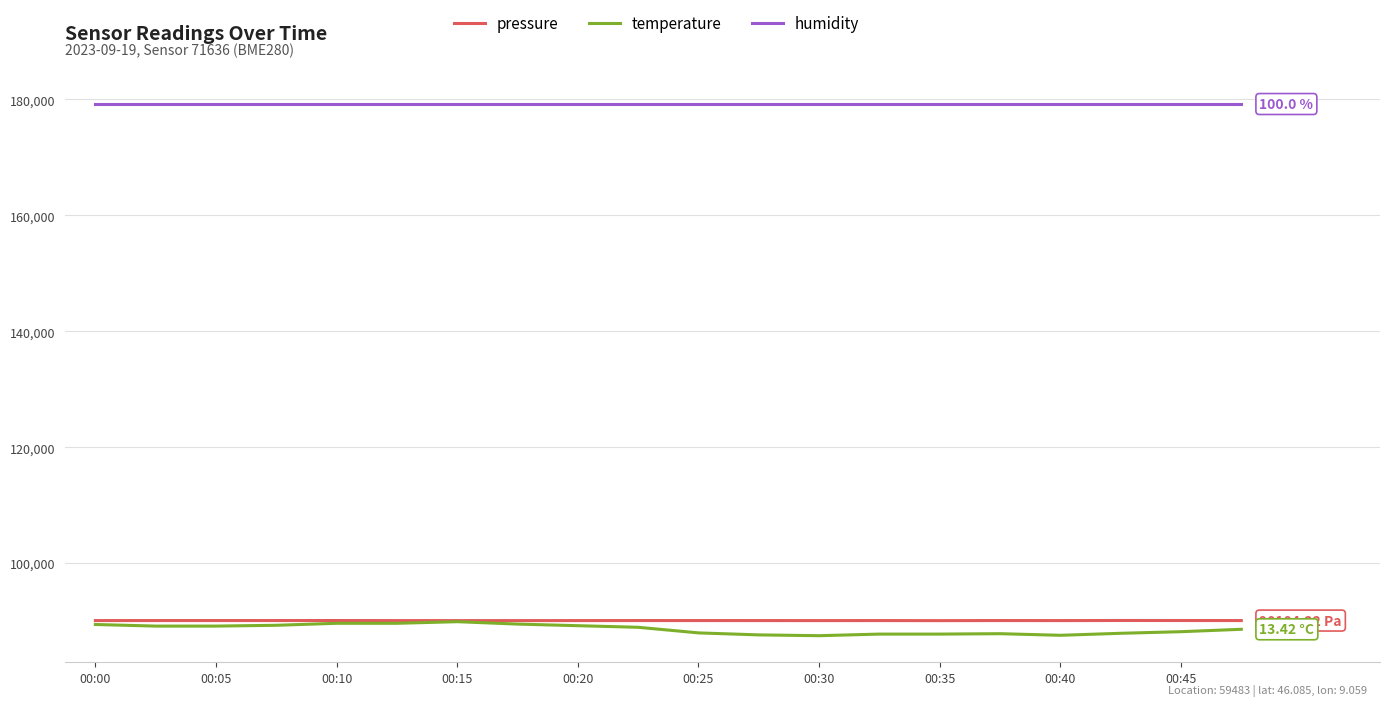

Which series has the widest spread of values?

temperature